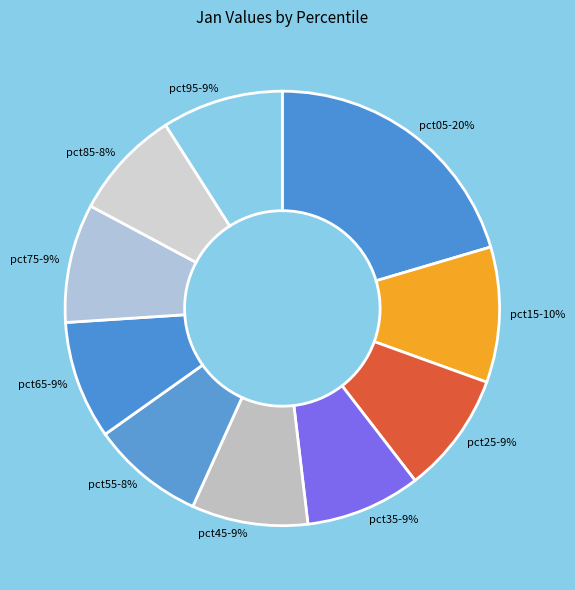

Between pct15 and pct85, which is larger?

pct15